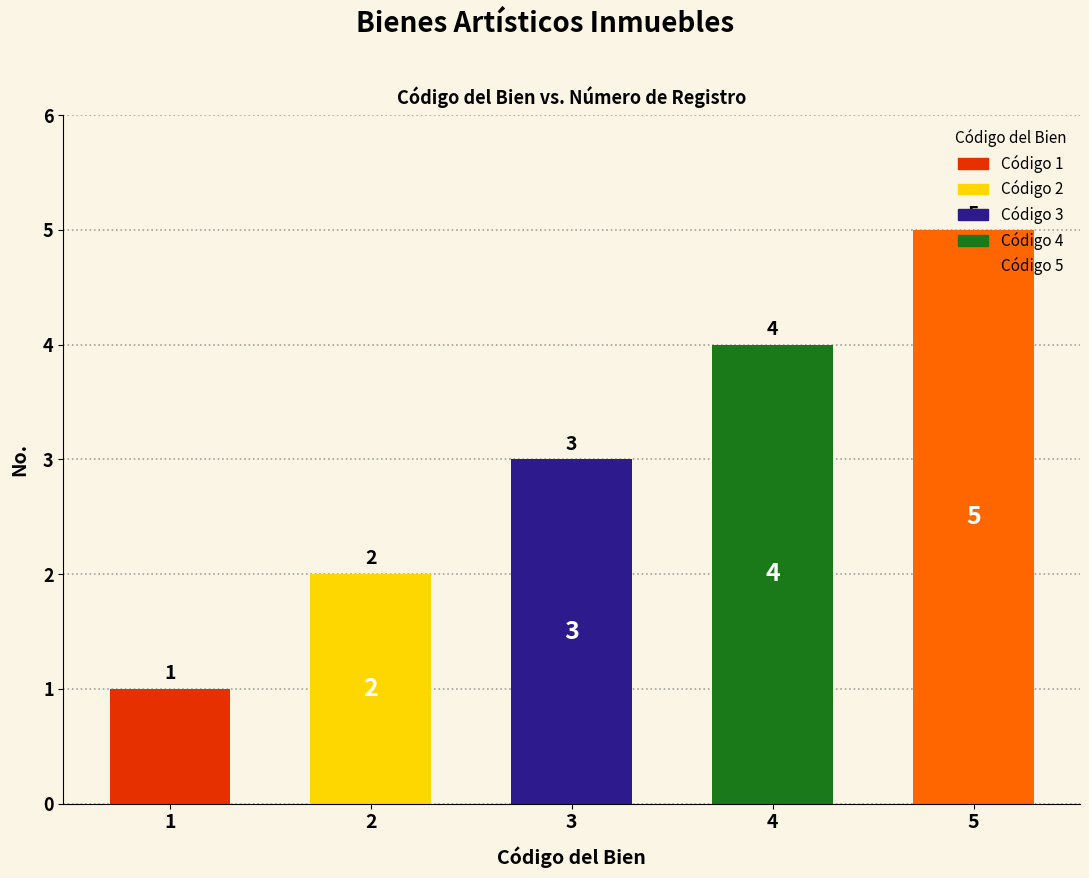

List the labels in order of value, smallest first.

1, 2, 3, 4, 5